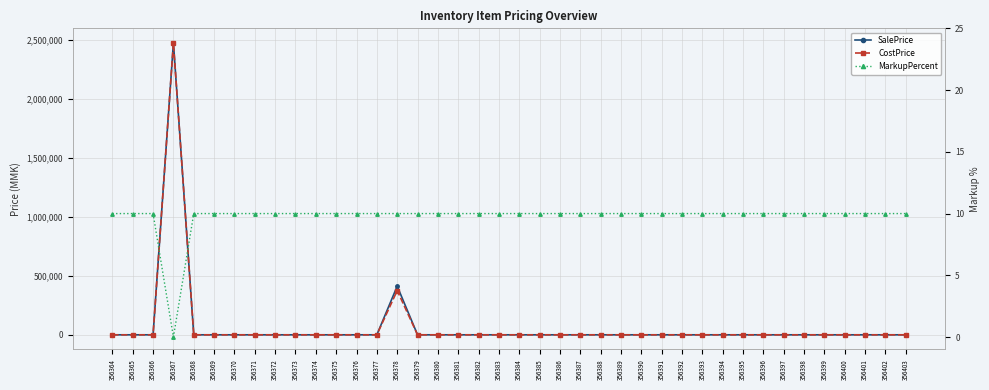

What is the value of the MarkupPercent point at the 30th from the left?

10